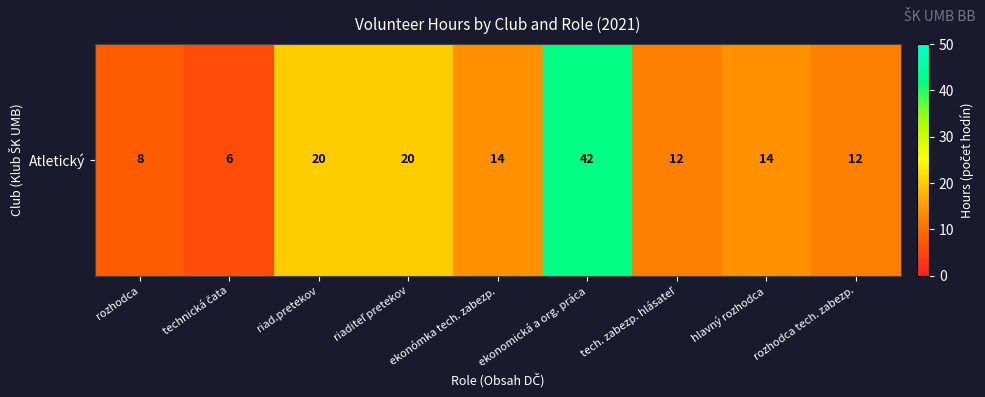

How many data points does each series have?

9